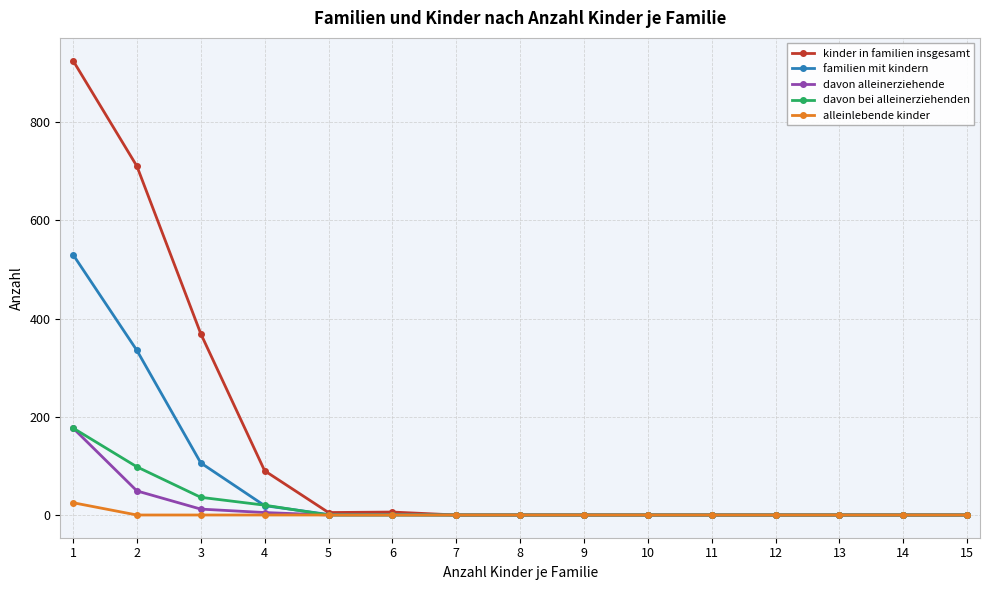

What is the maximum value for familien mit kindern?

530